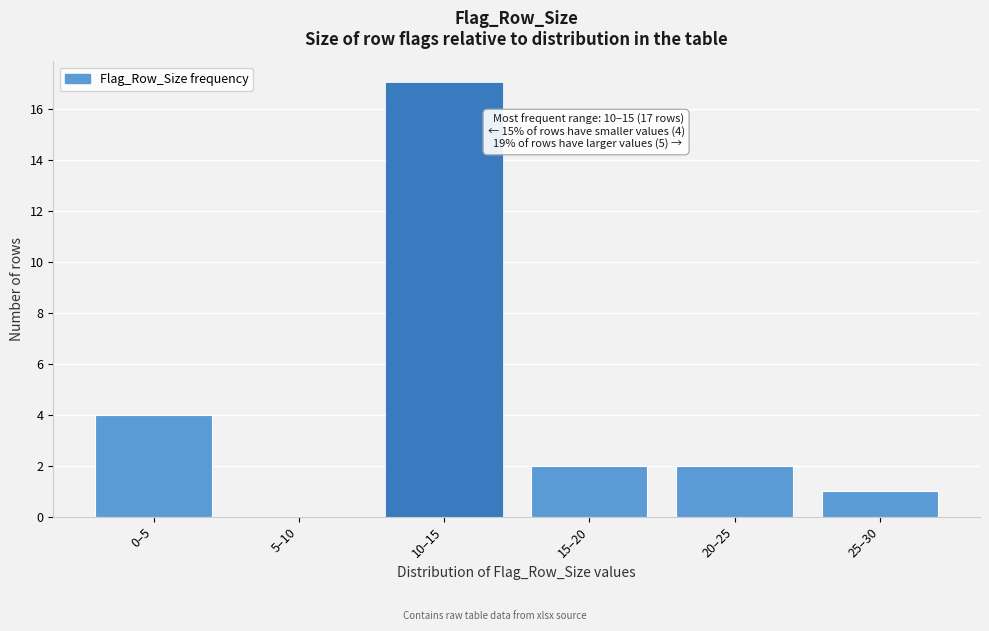

Reading left to right, list all the values displayed in this chart.

0–5=4	5–10=0	10–15=17	15–20=2	20–25=2	25–30=1